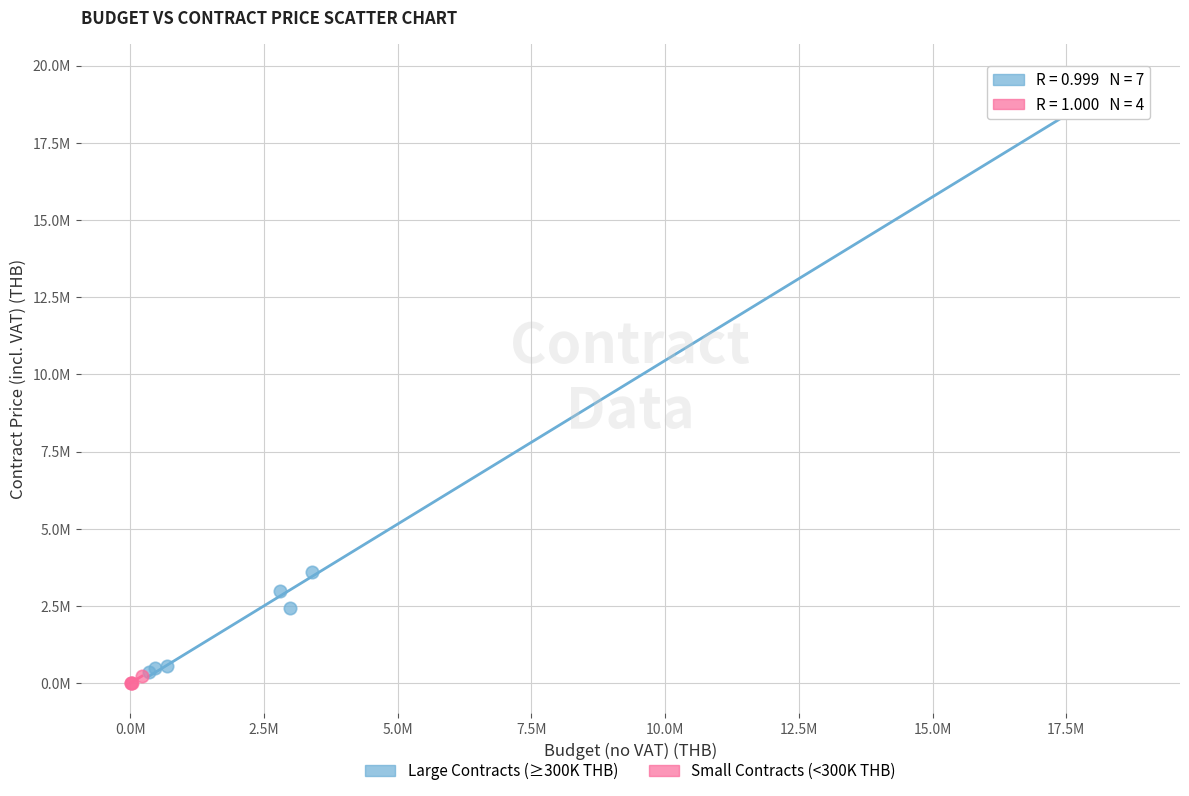

What are all the series names shown in the legend?

Large Contracts (≥300K THB), Small Contracts (<300K THB)